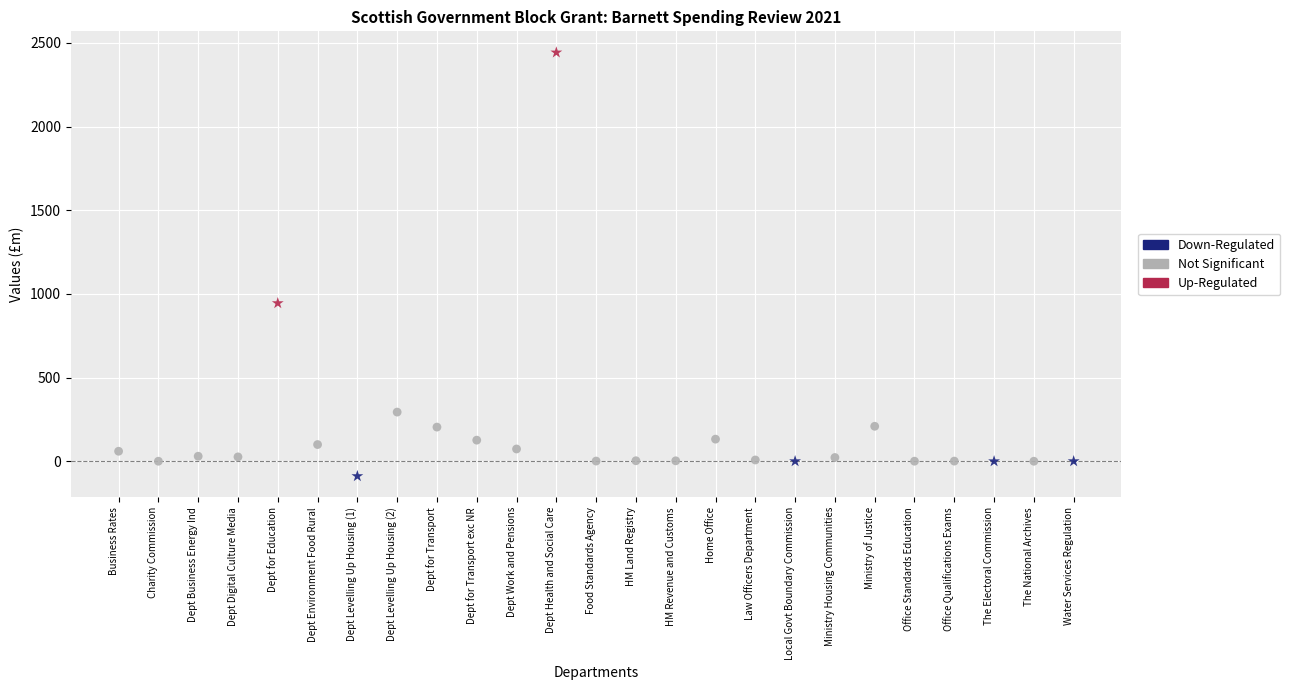

What are all the series names shown in the legend?

Down-Regulated, Not Significant, Up-Regulated